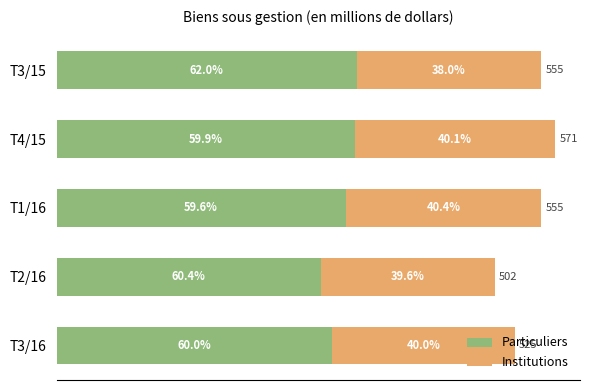

What are all the series names shown in the legend?

Particuliers, Institutions